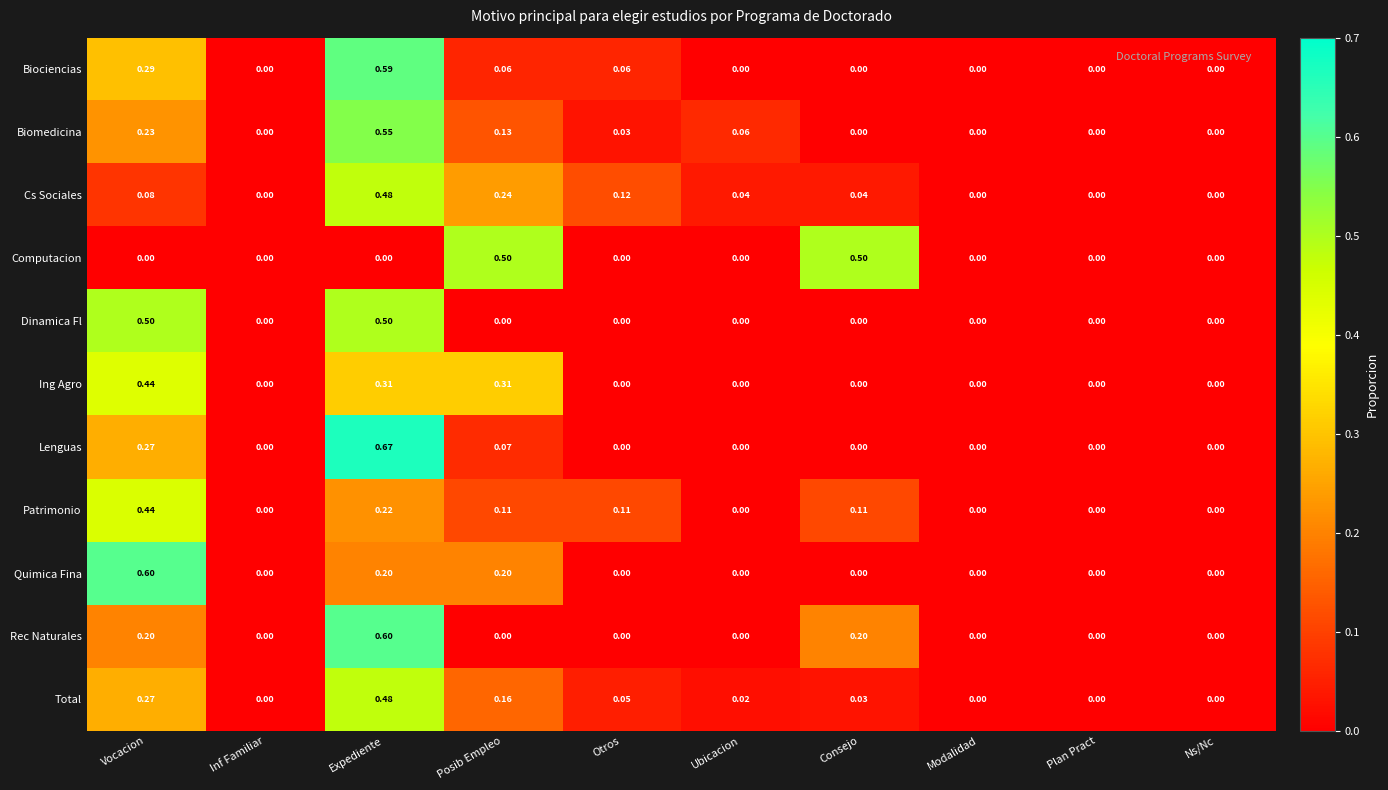

Which series has the largest range (max minus min)?

Lenguas